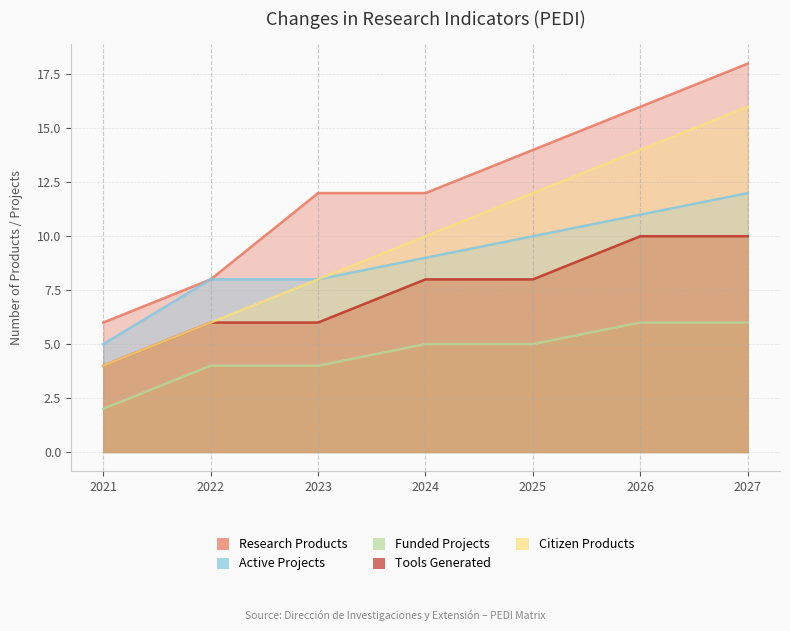

What is the maximum value shown in the chart?

18